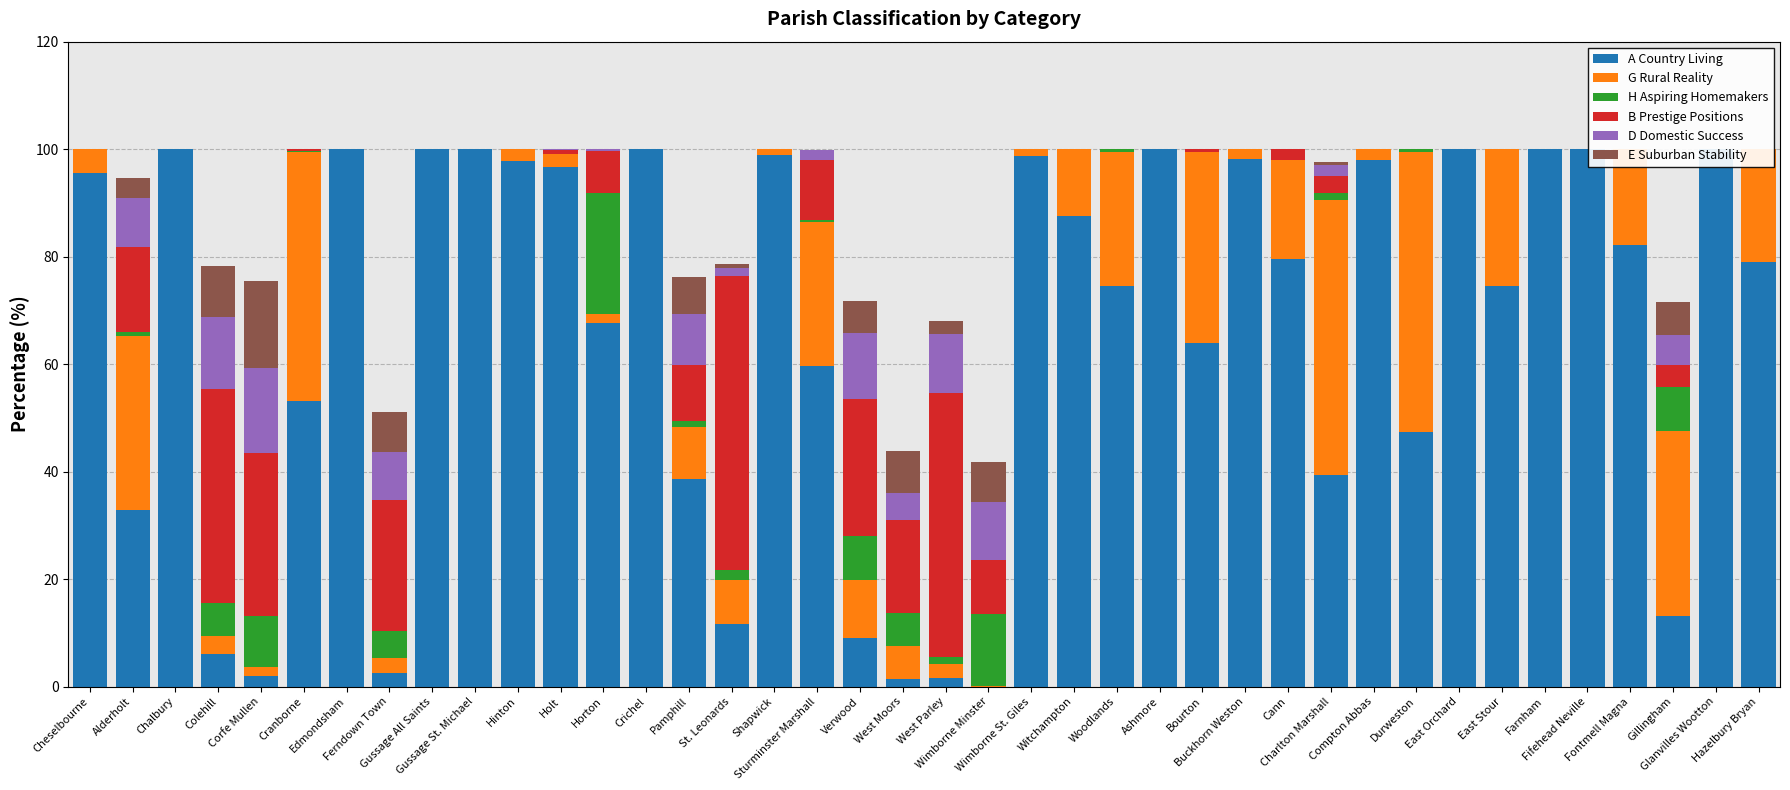

Rank the series by their maximum value, from lowest to highest.

D Domestic Success, E Suburban Stability, H Aspiring Homemakers, G Rural Reality, B Prestige Positions, A Country Living